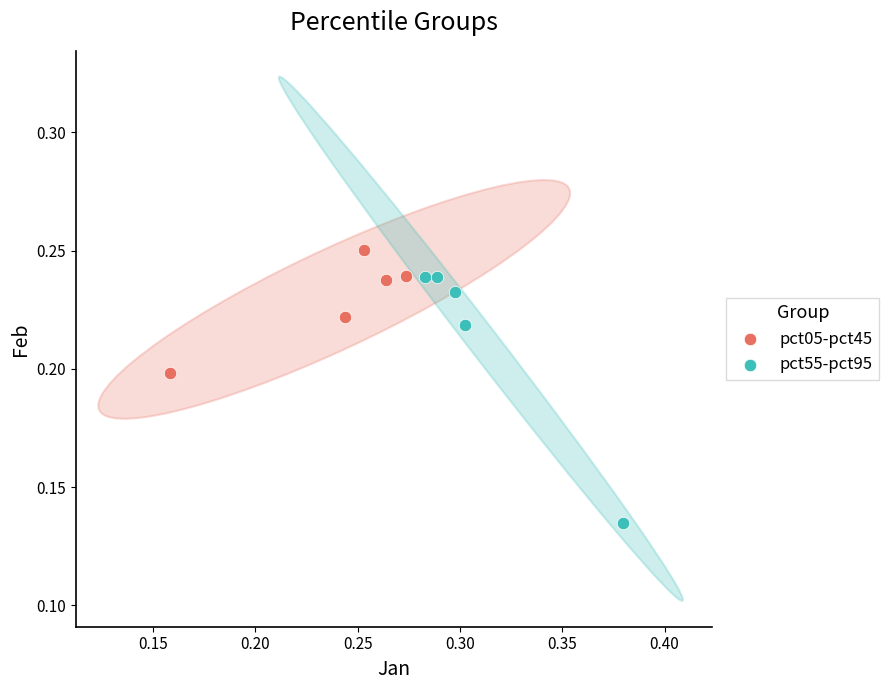

What are all the series names shown in the legend?

pct05-pct45, pct55-pct95